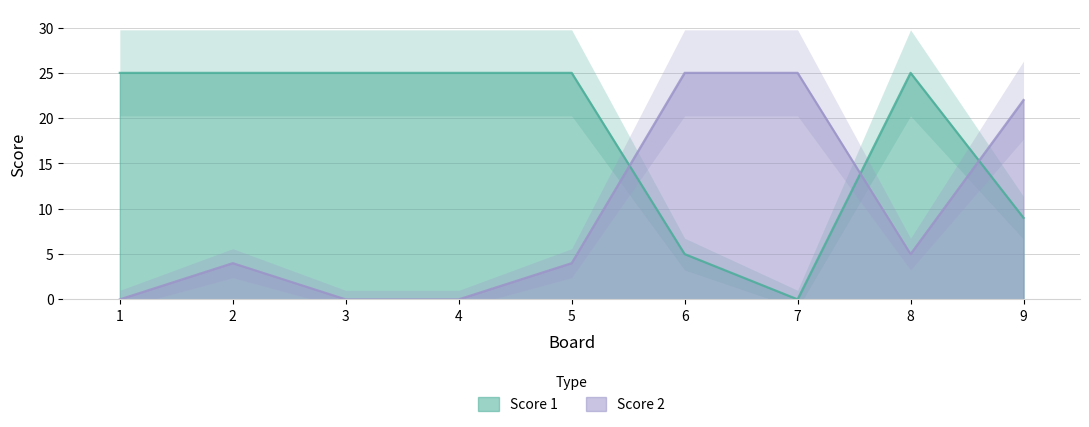

Where is Score 1 nearest to the value 12?

9